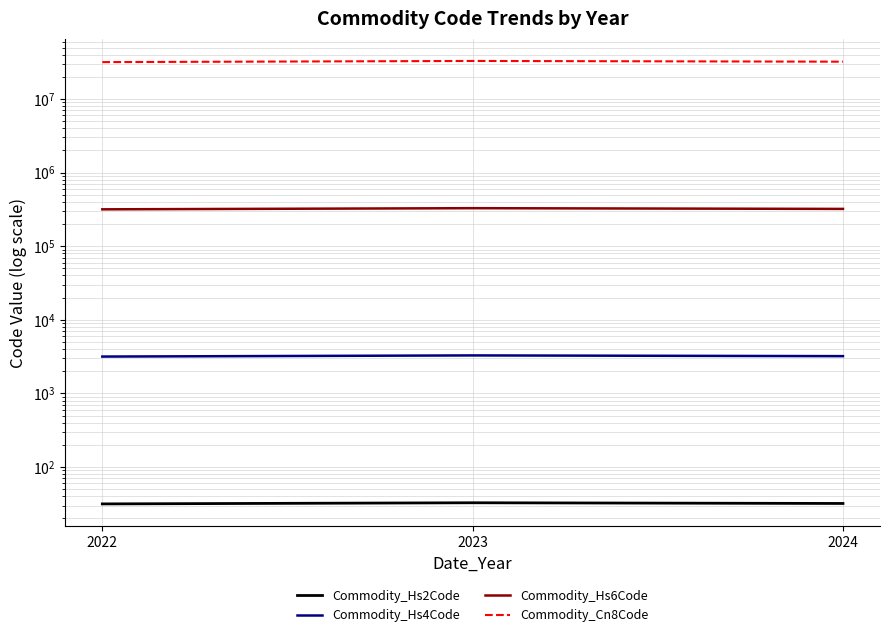

Does the chart have visible grid lines?

Yes